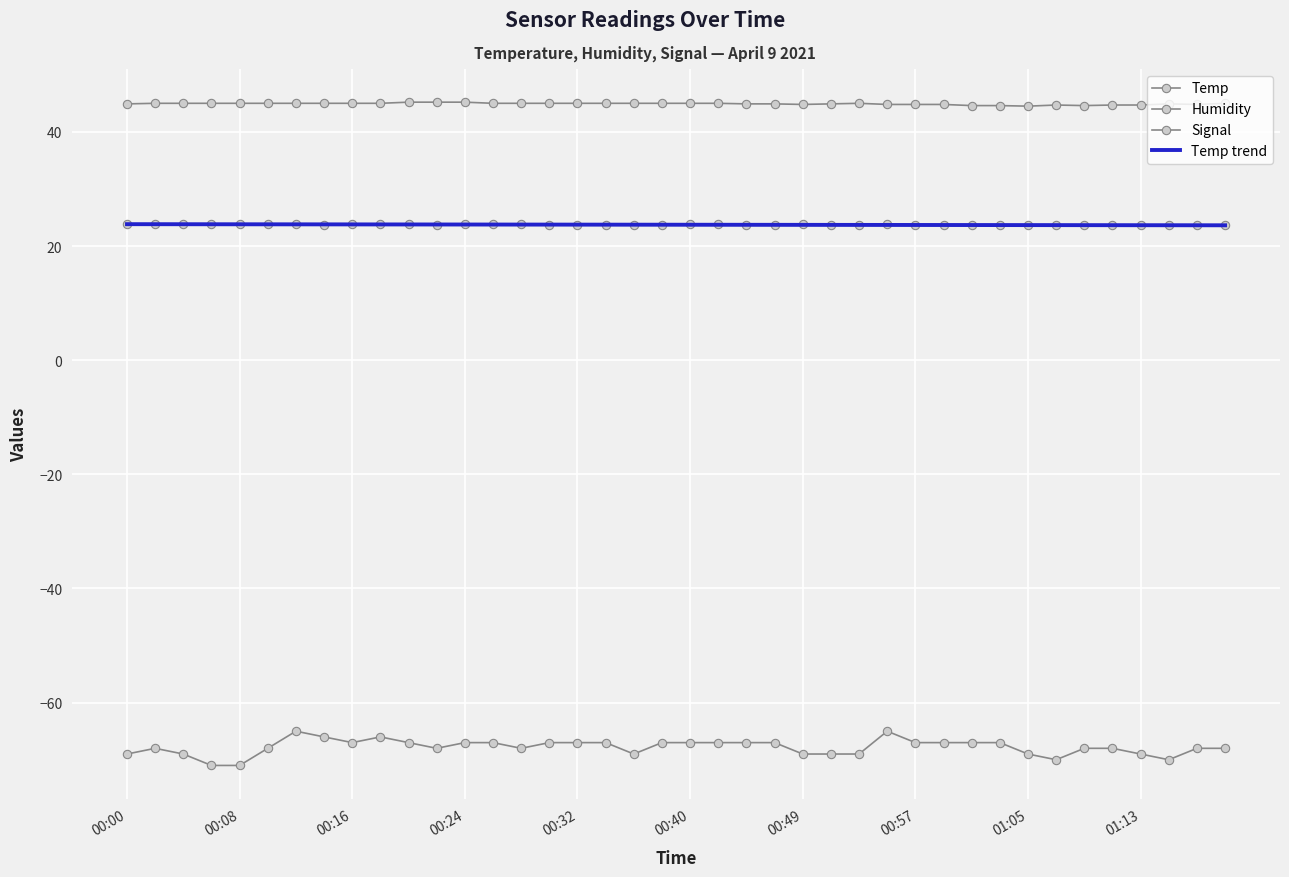

True or false: Temp has more than 2 points higher than both neighbors.

True